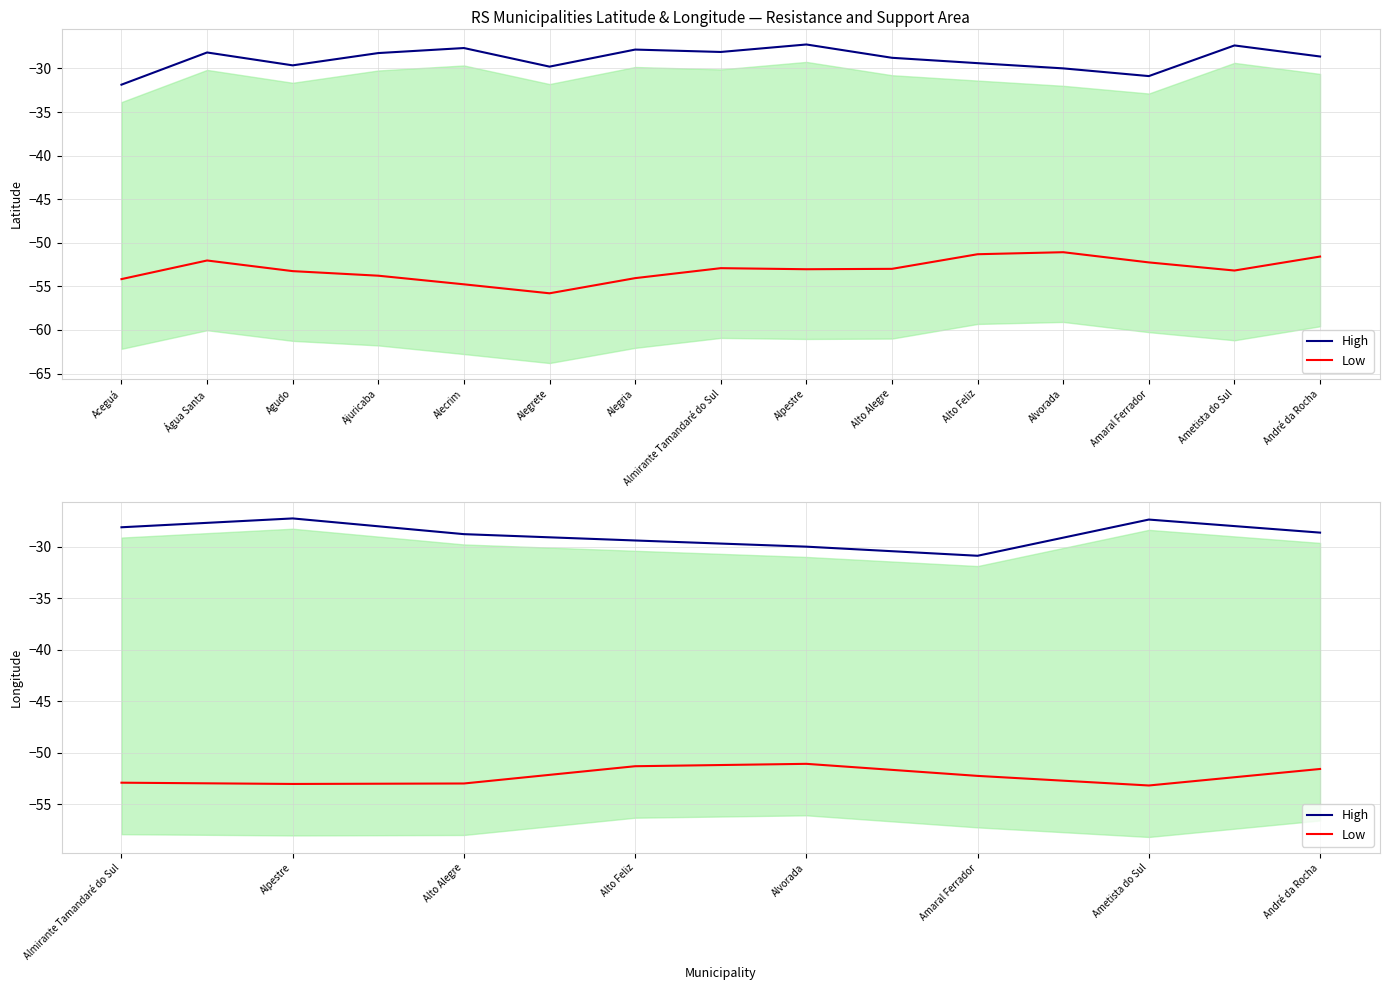

Rank the series at Ametista do Sul from highest to lowest value.

High, Low